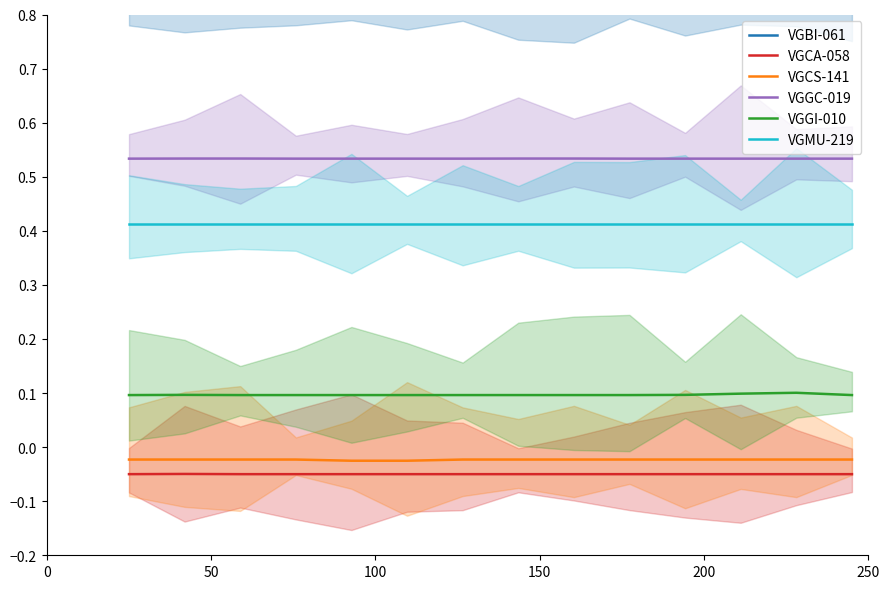

List the series in order of their peak value, lowest first.

VGCA-058, VGCS-141, VGGI-010, VGMU-219, VGGC-019, VGBI-061